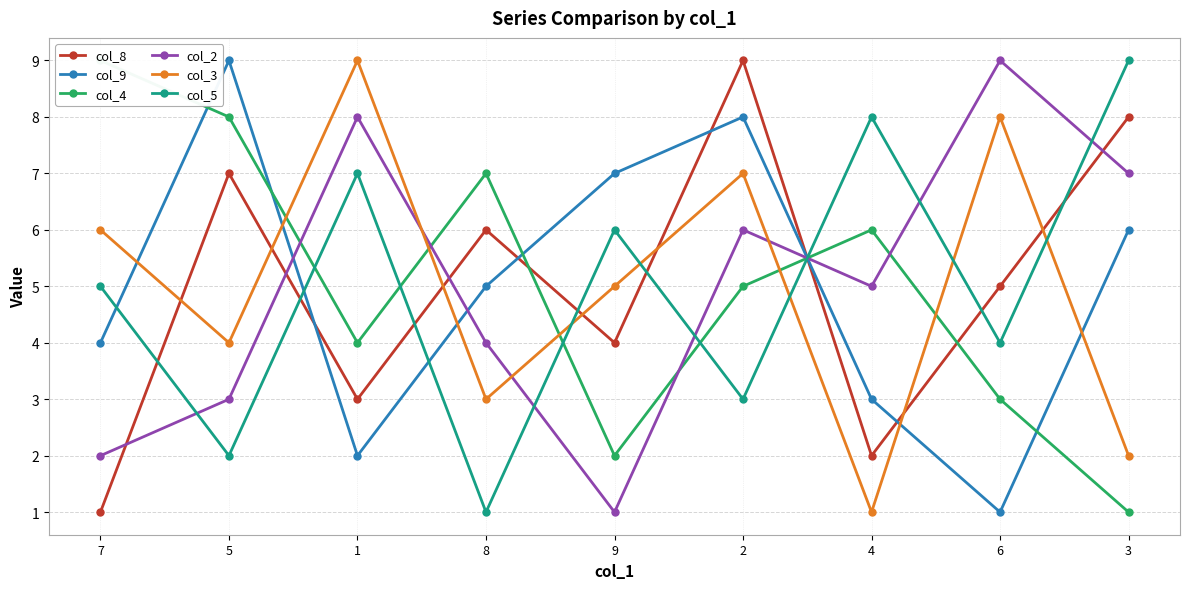

Which category has the highest value in the col_2 series?

6